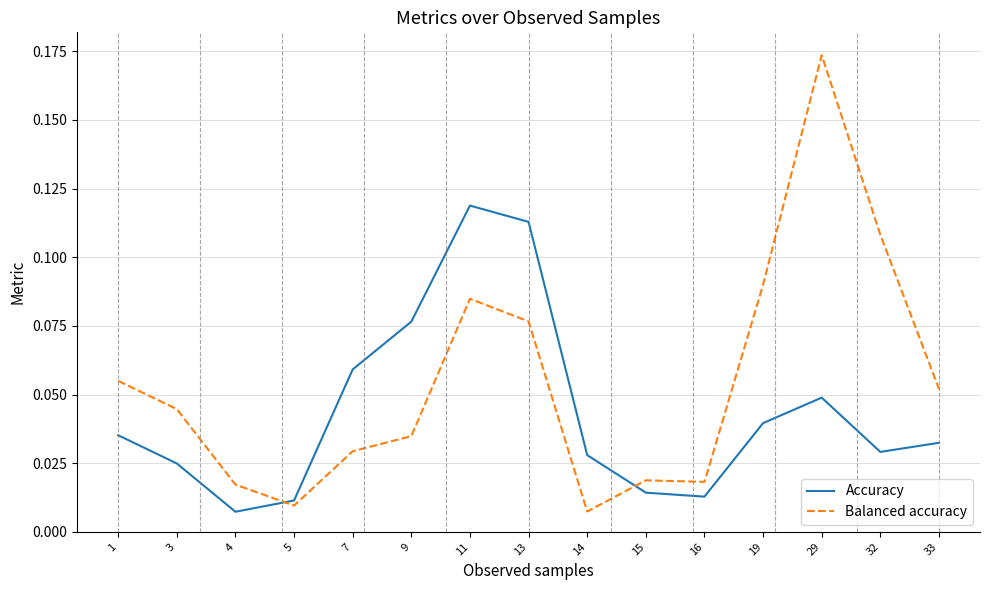

True or false: Balanced accuracy and Accuracy intersect in this chart.

True